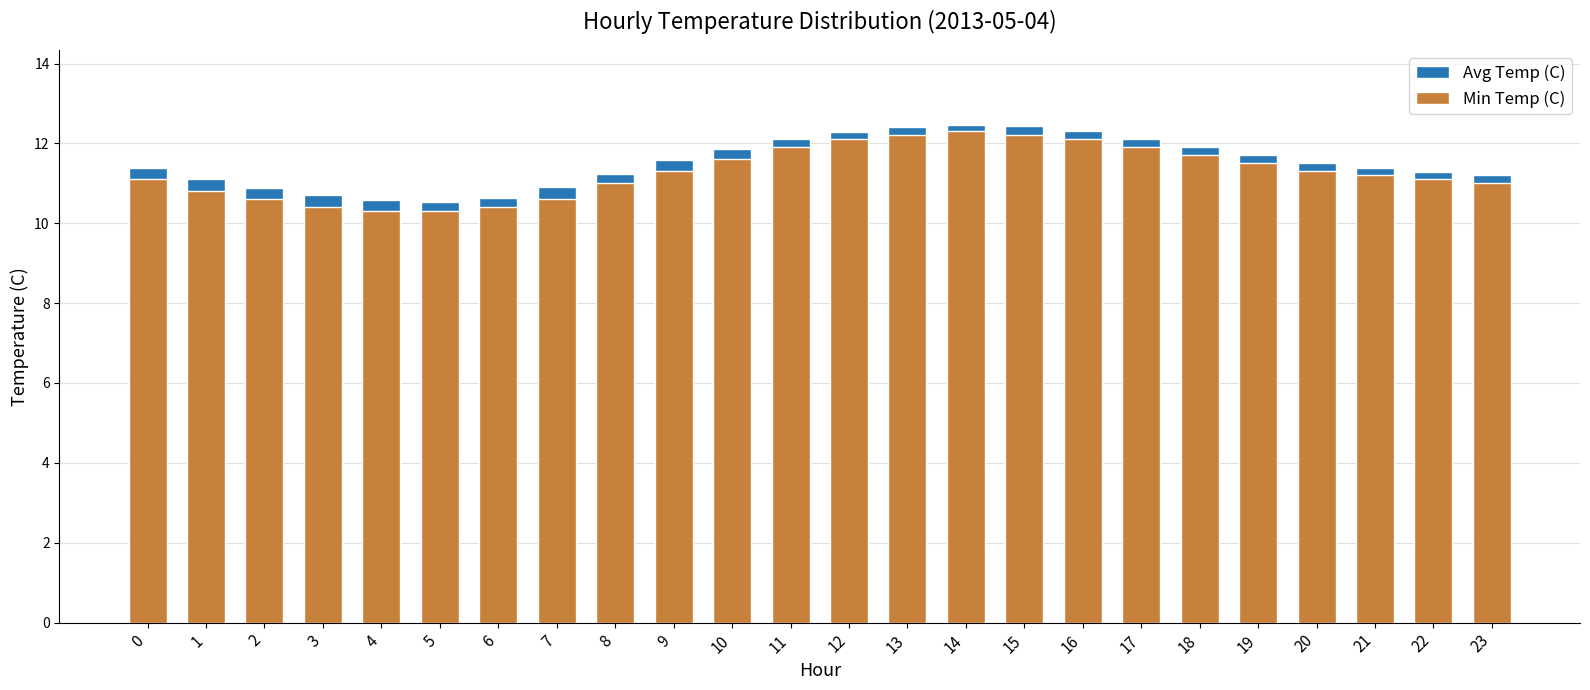

What is the difference between the Min Temp (C) values at 11 and 9?

0.6